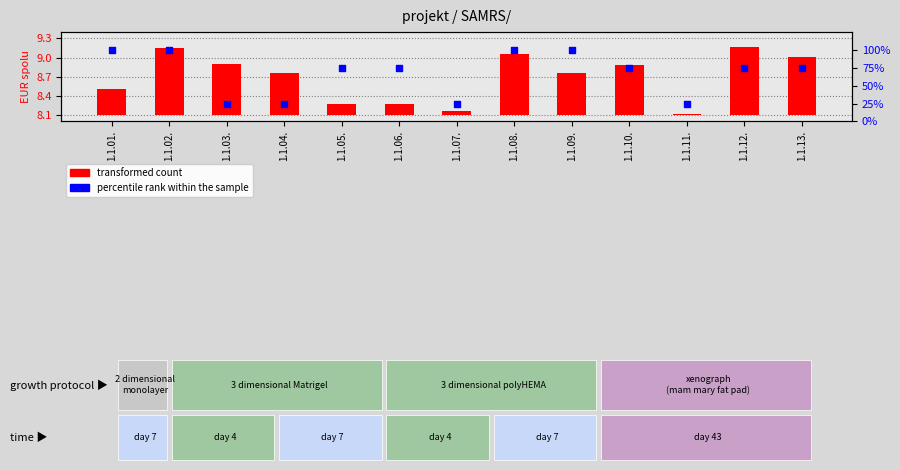

Which series has the largest total across all categories?

percentile rank within the sample